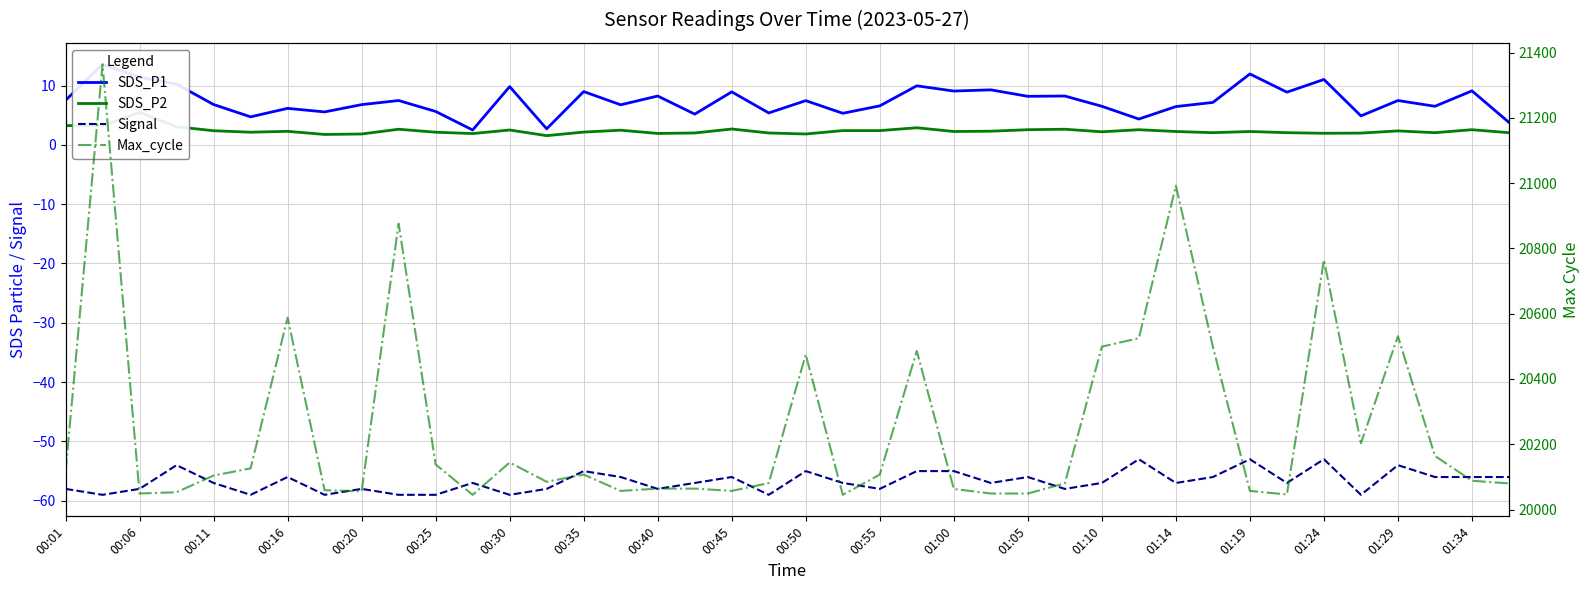

True or false: Max_cycle and SDS_P2 intersect in this chart.

False